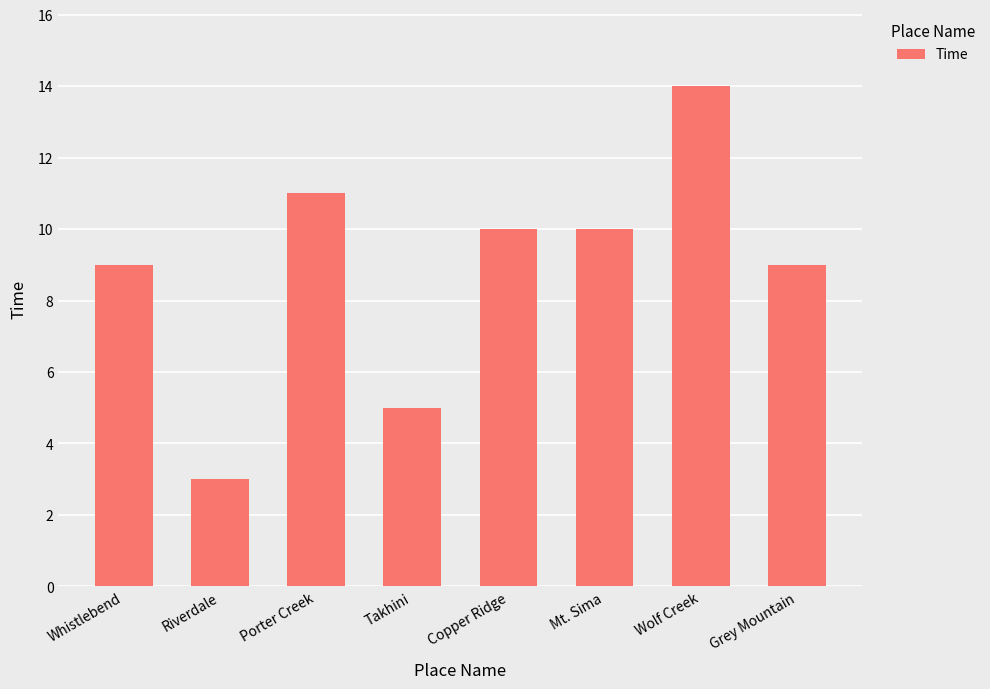

What is the approximate value at Takhini, to the nearest 5?

5